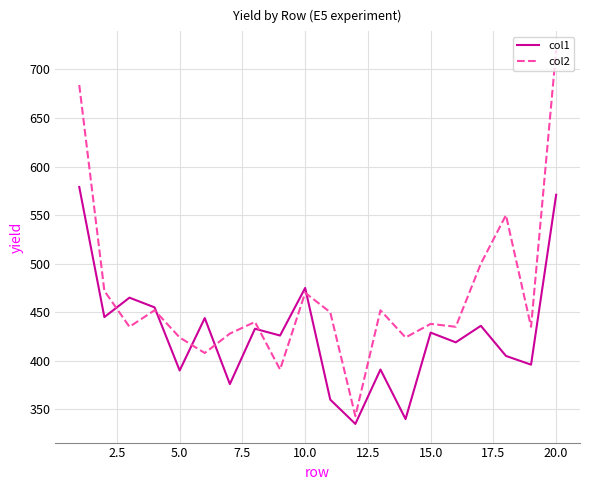

Rank the series by their maximum value, from lowest to highest.

col1, col2